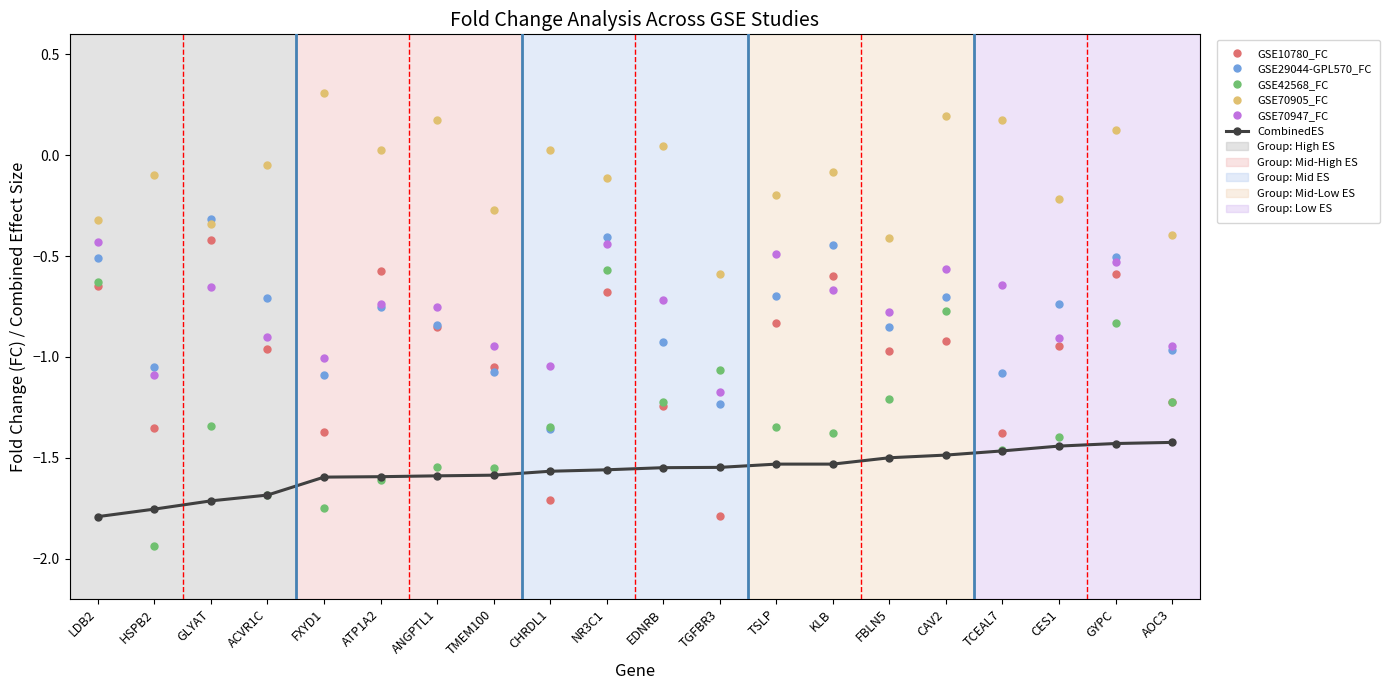

What position from the left is TMEM100?

8